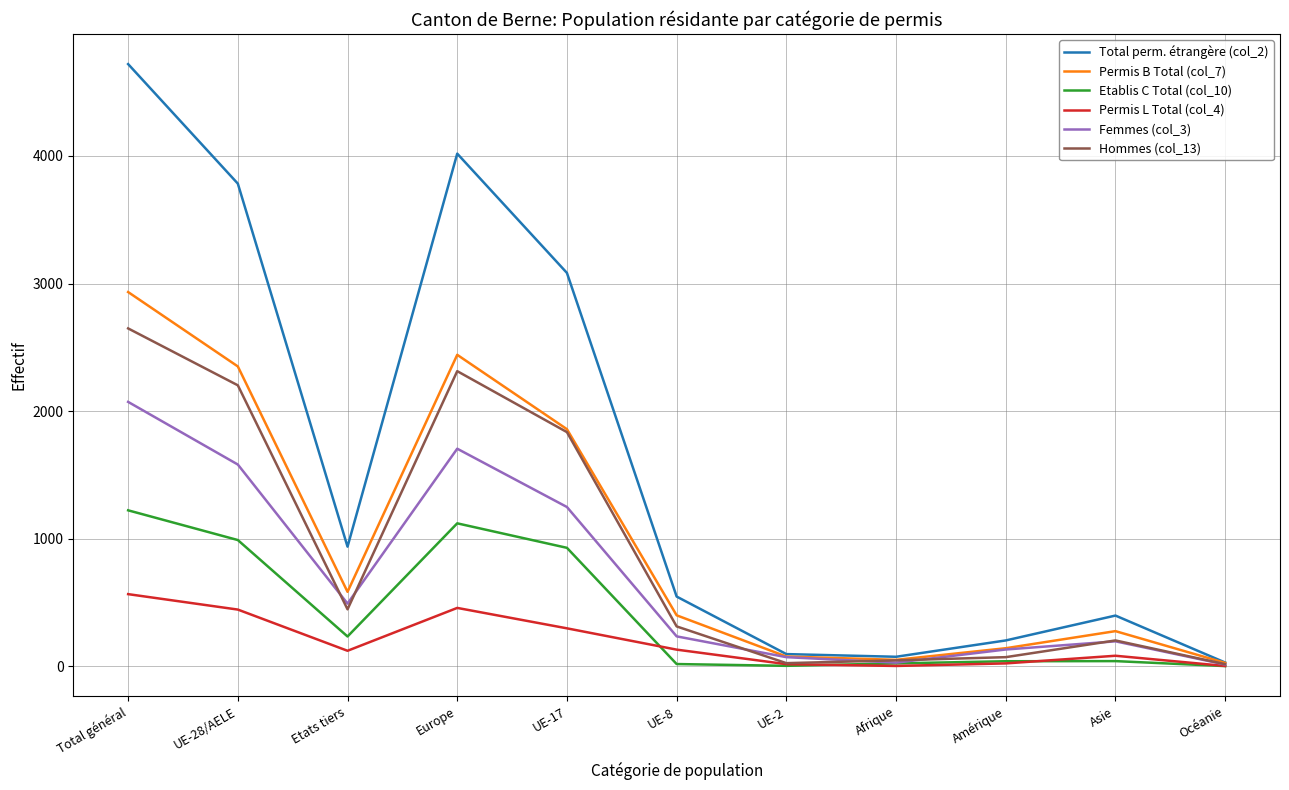

What is the total value across all series at Etats tiers?

2811